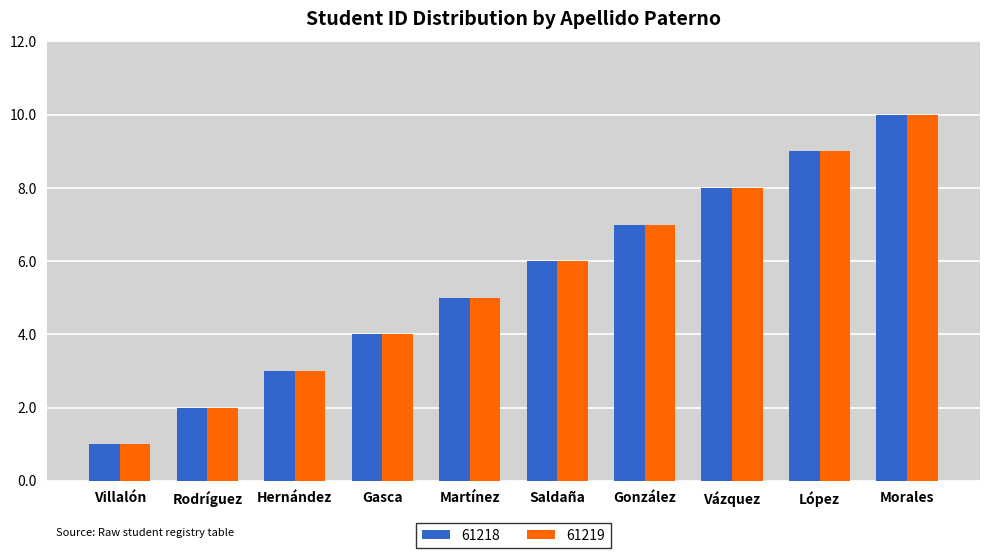

Reading left to right, list all the values displayed in this chart.

61218: Villalón=1	Rodríguez=2	Hernández=3	Gasca=4	Martínez=5	Saldaña=6	González=7	Vázquez=8	López=9	Morales=10
61219: Villalón=1	Rodríguez=2	Hernández=3	Gasca=4	Martínez=5	Saldaña=6	González=7	Vázquez=8	López=9	Morales=10